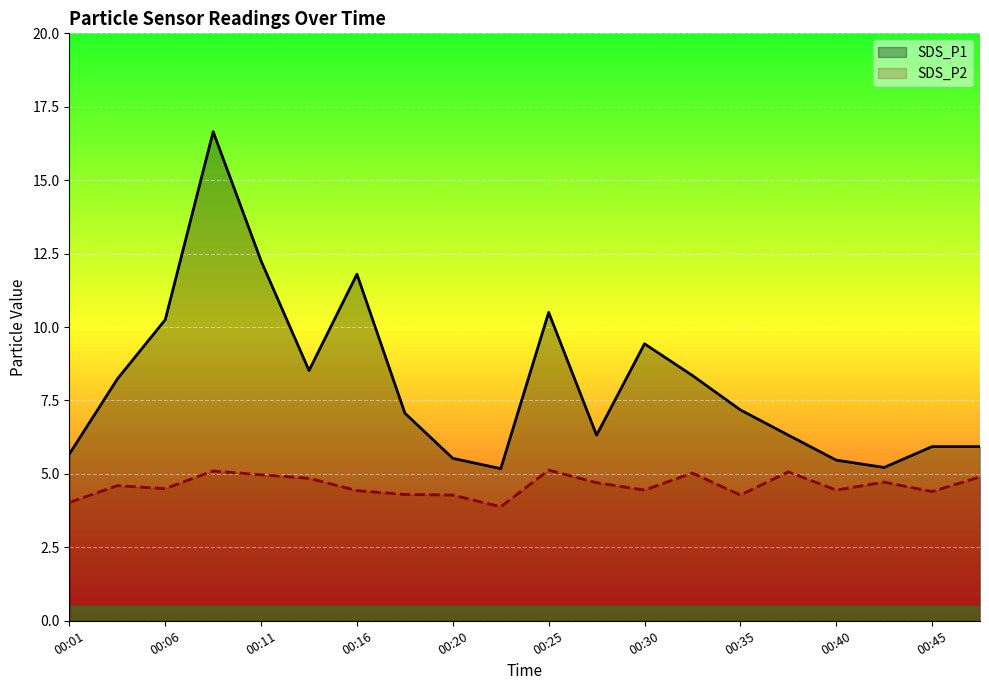

Rank the series by their average value, from highest to lowest.

SDS_P1, SDS_P2